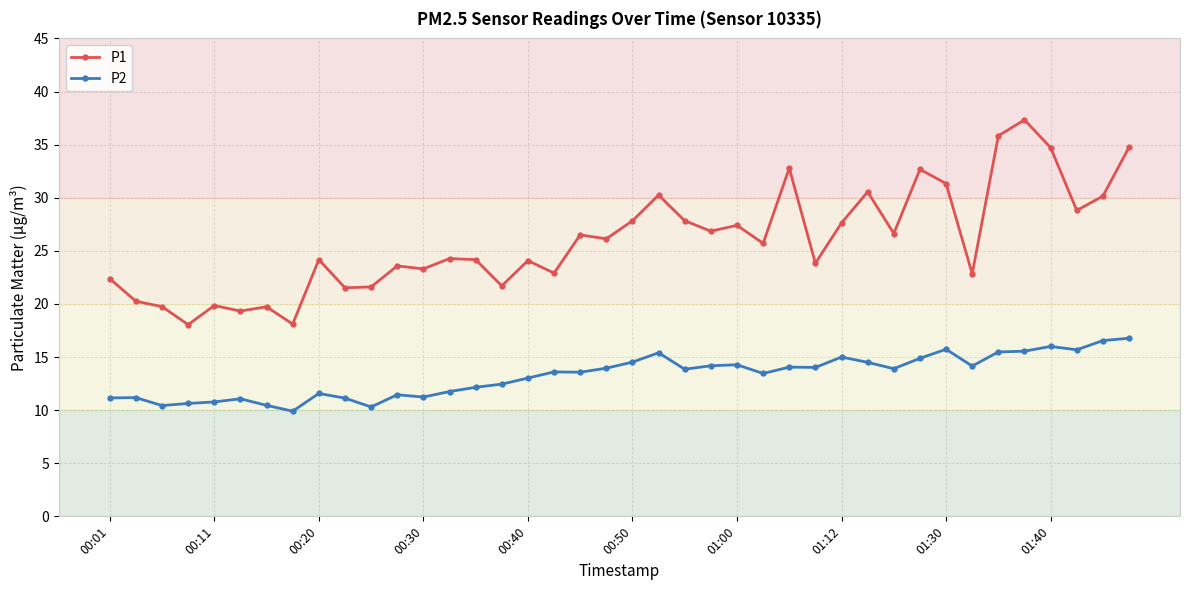

True or false: P1 and P2 cross at least once.

False